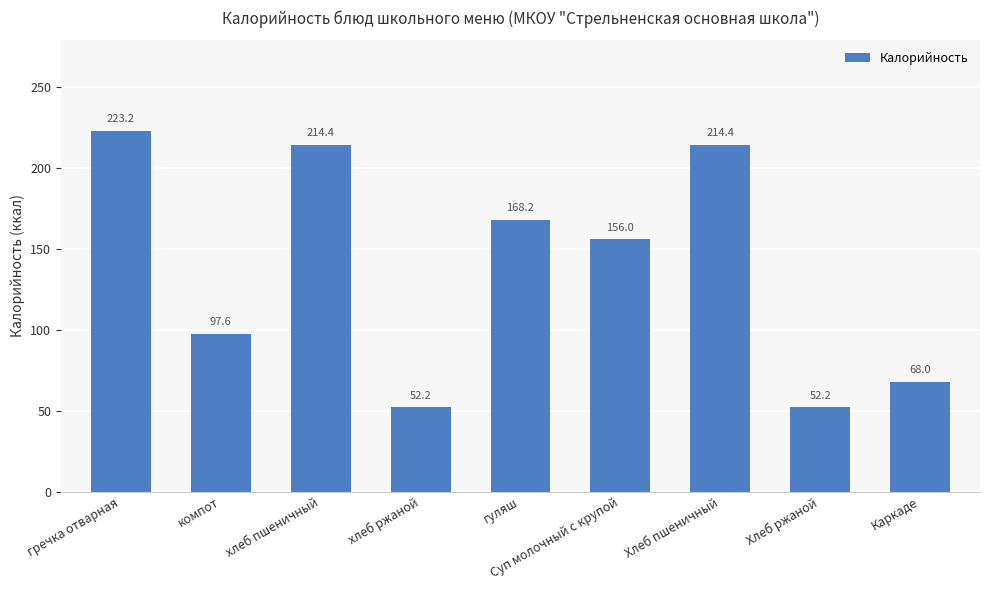

Where does the data first go above 156?

гречка отварная